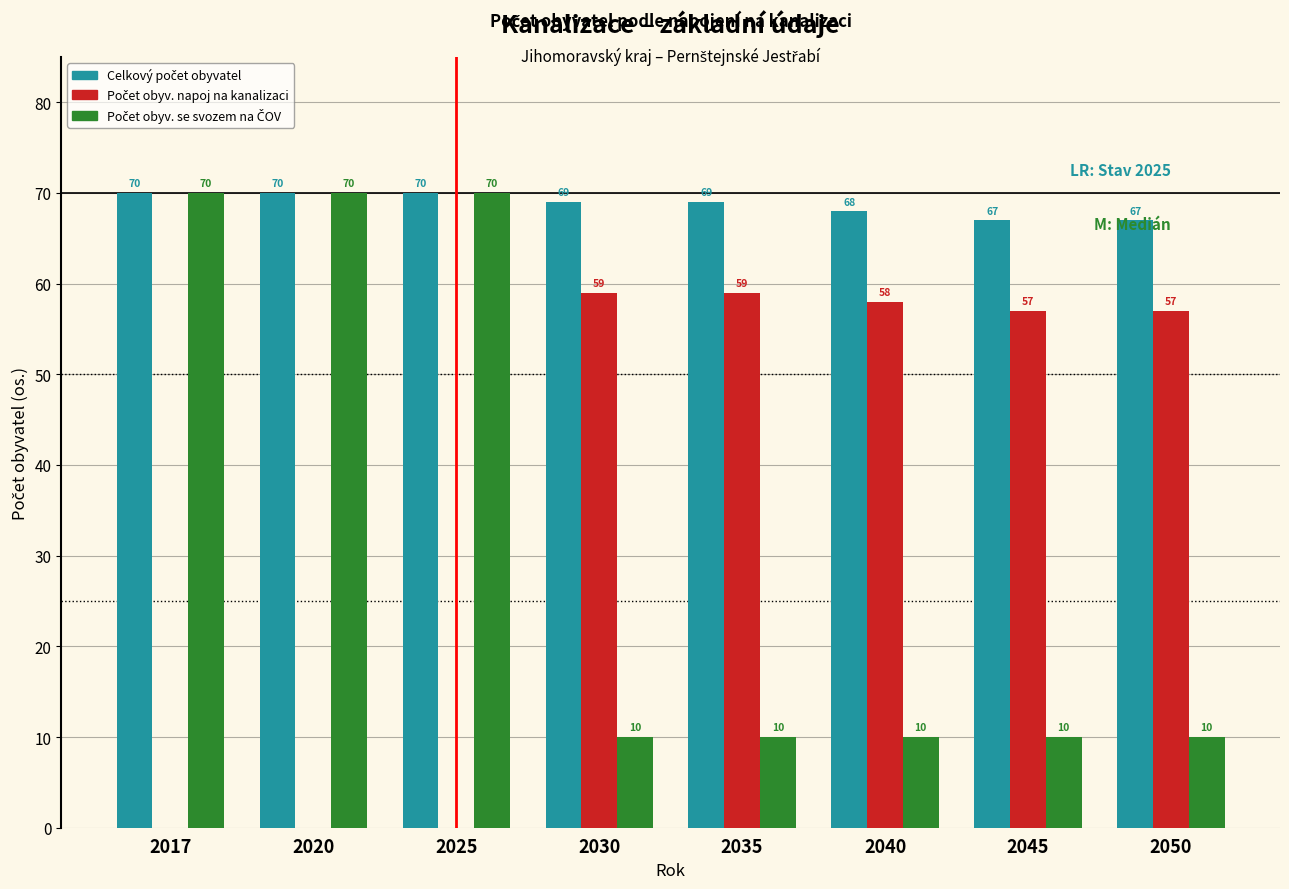

What is the maximum value shown in the chart?

70